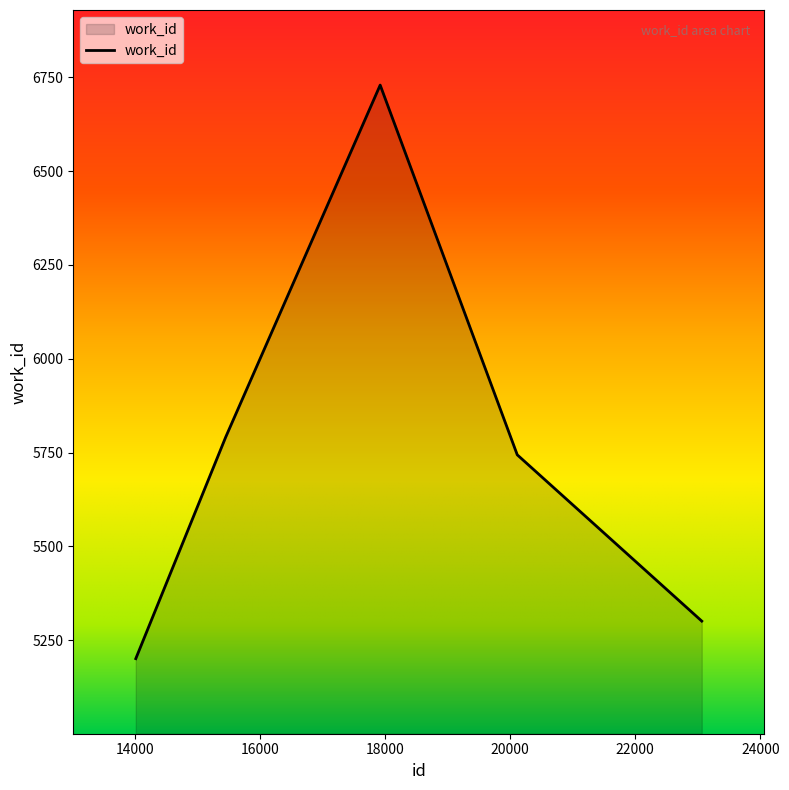

What is the greatest value displayed?

6729